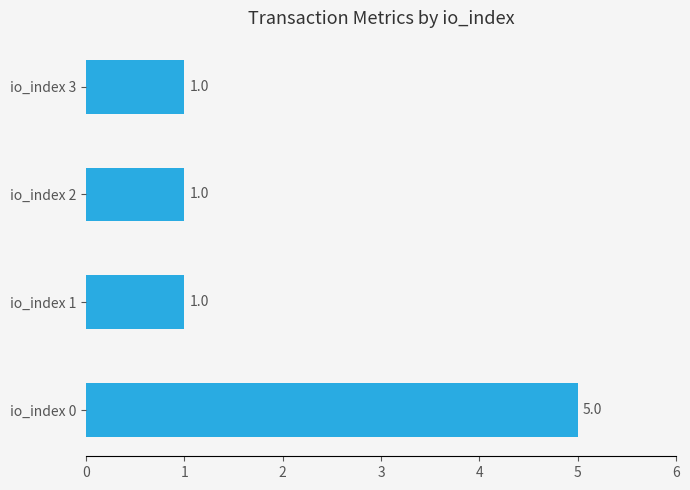

Approximately how many times larger is the value at io_index 1 compared to io_index 2?

1.0